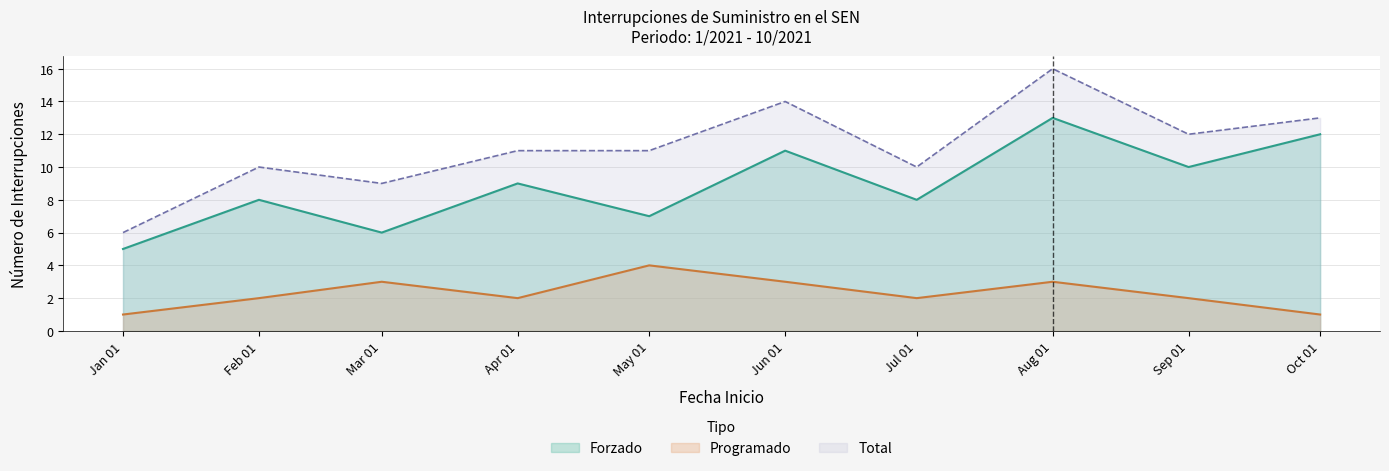

Is it true that Programado equals 2 at Jul 01?

True